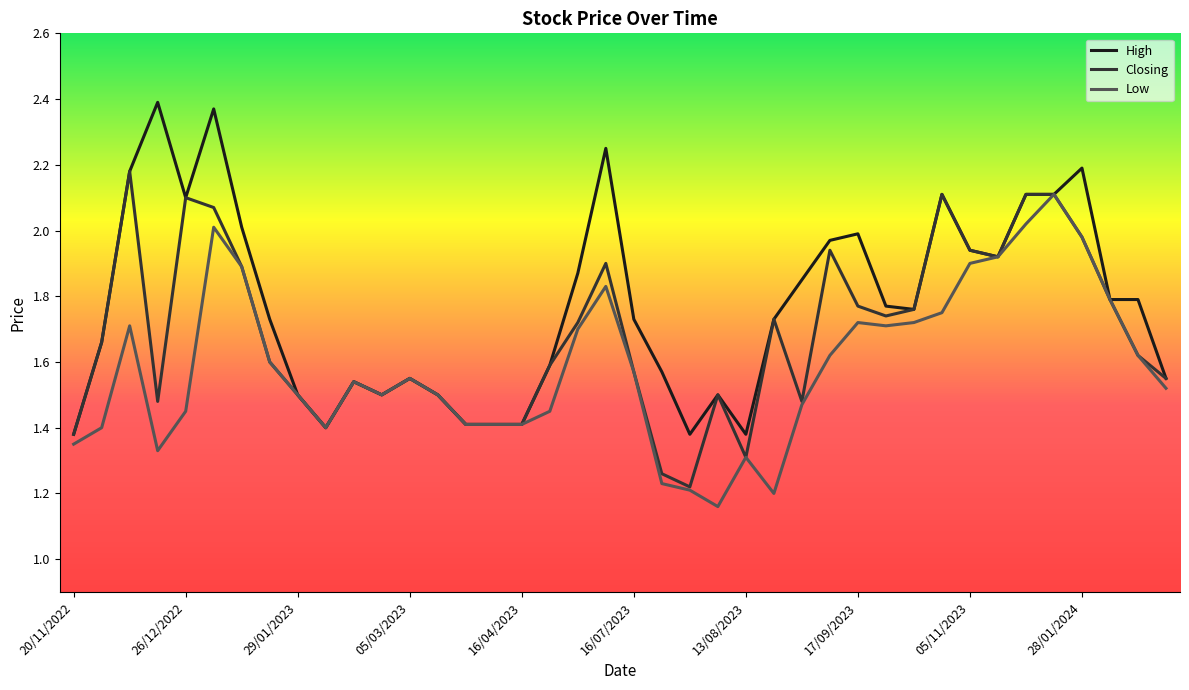

Rank the series by their maximum value, from highest to lowest.

High, Closing, Low